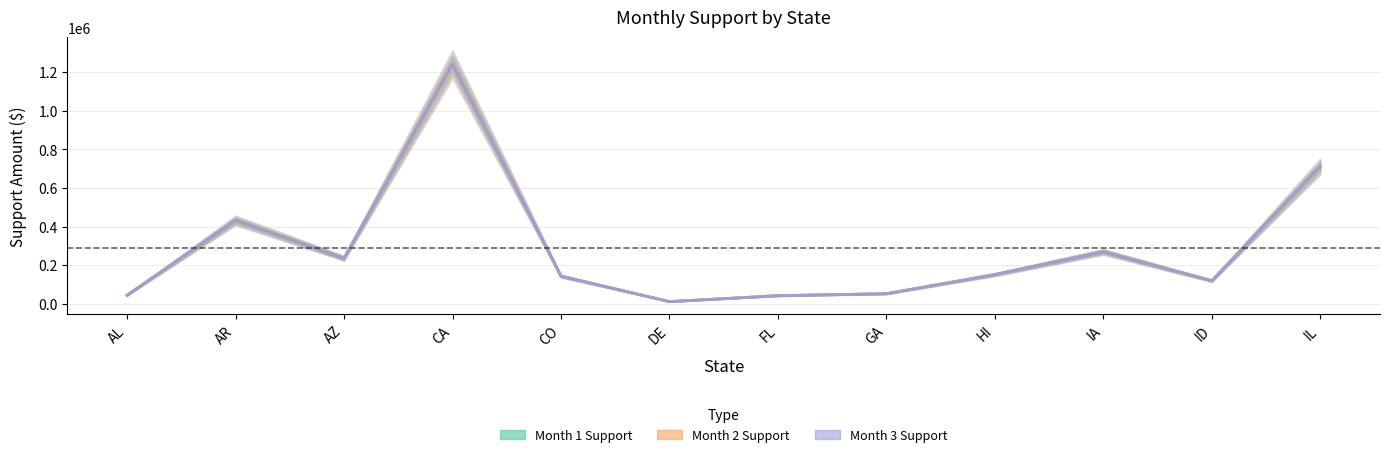

How many interior local peaks does the Month 1 Support series have?

3